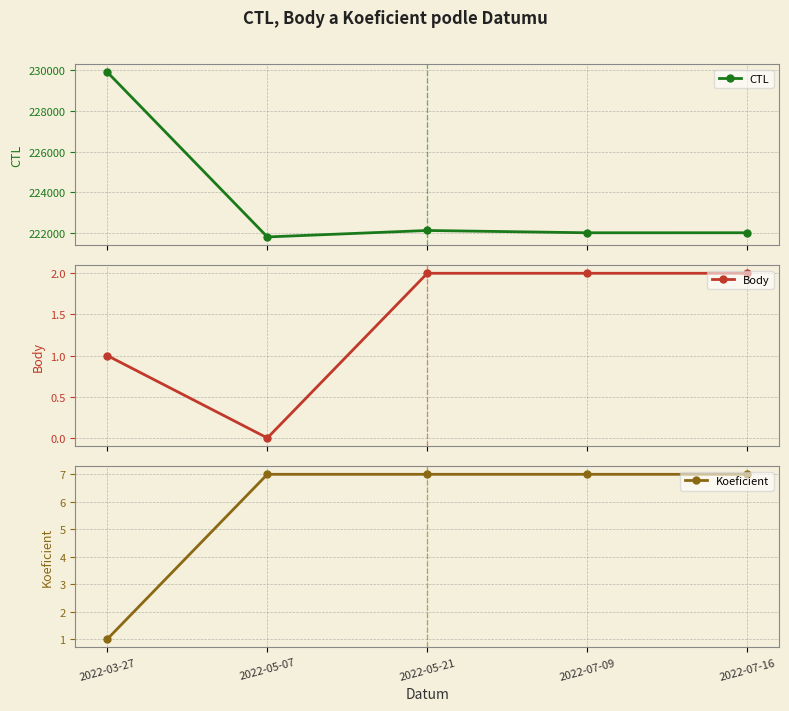

How many categories are shown in the chart?

5